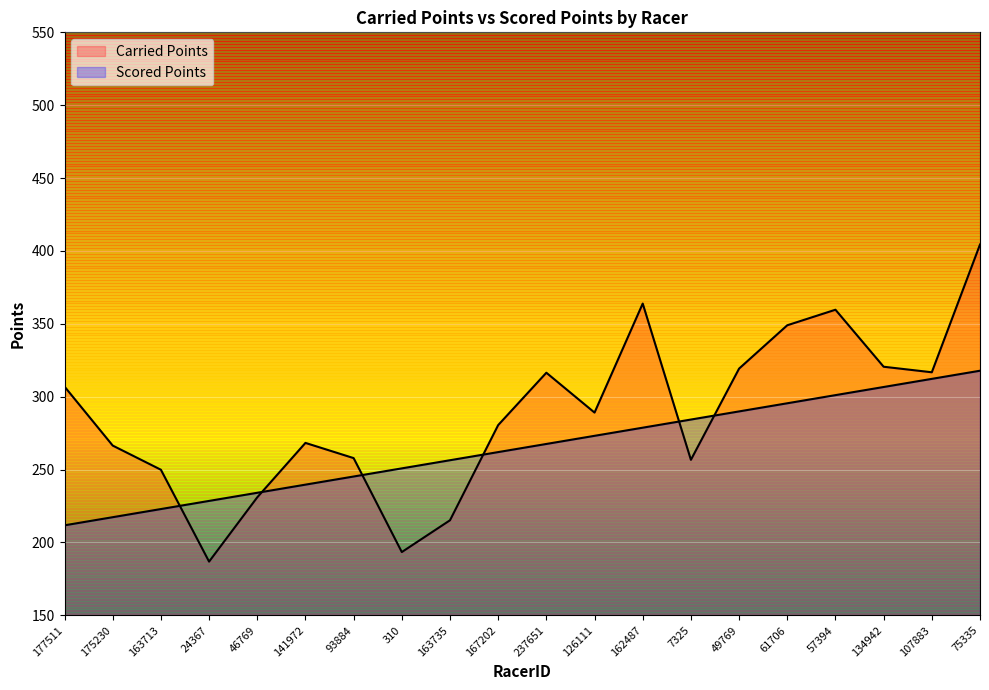

Where does the Carried Points series first go above 289?

177511